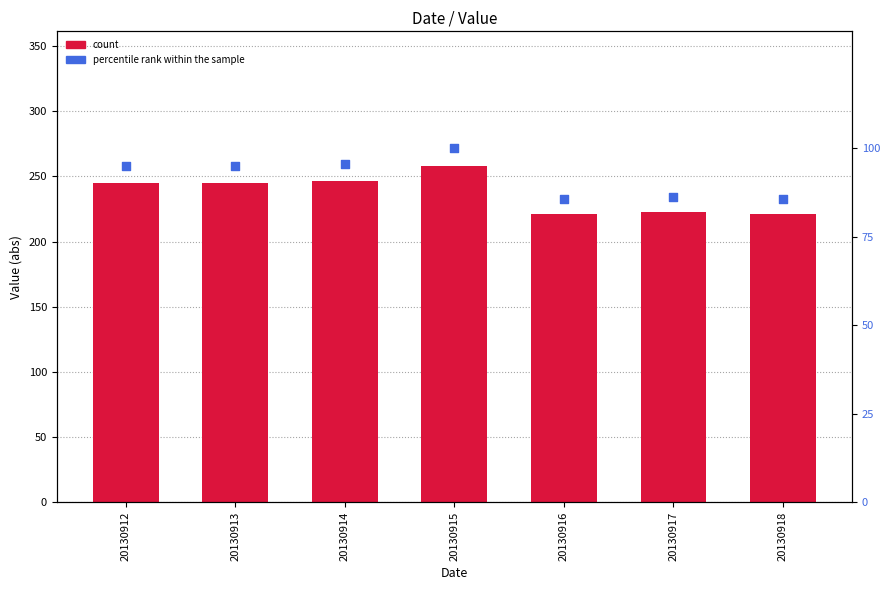

Which series reaches the minimum Y coordinate?

percentile rank within the sample